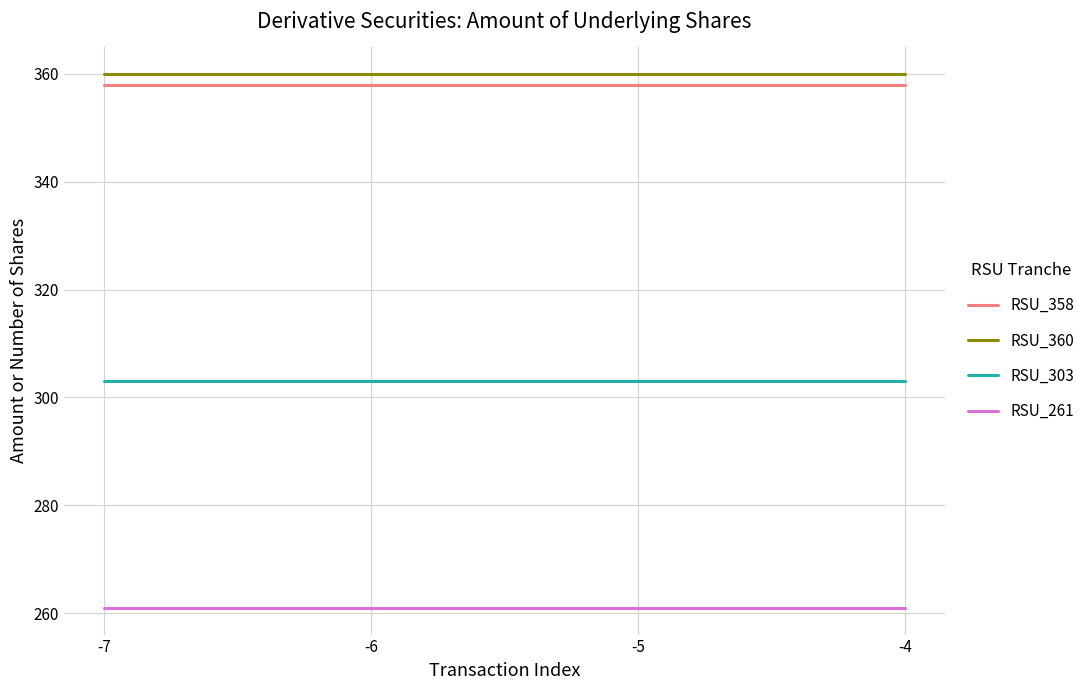

What is the total value across all series at -6?

1282